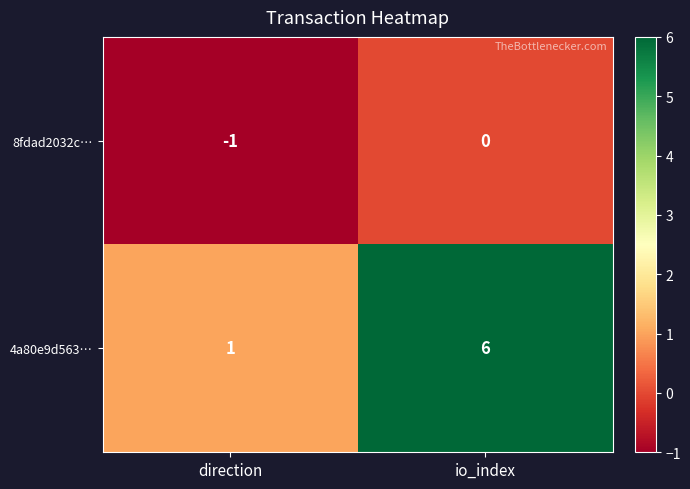

Count the number of categories in the chart.

2